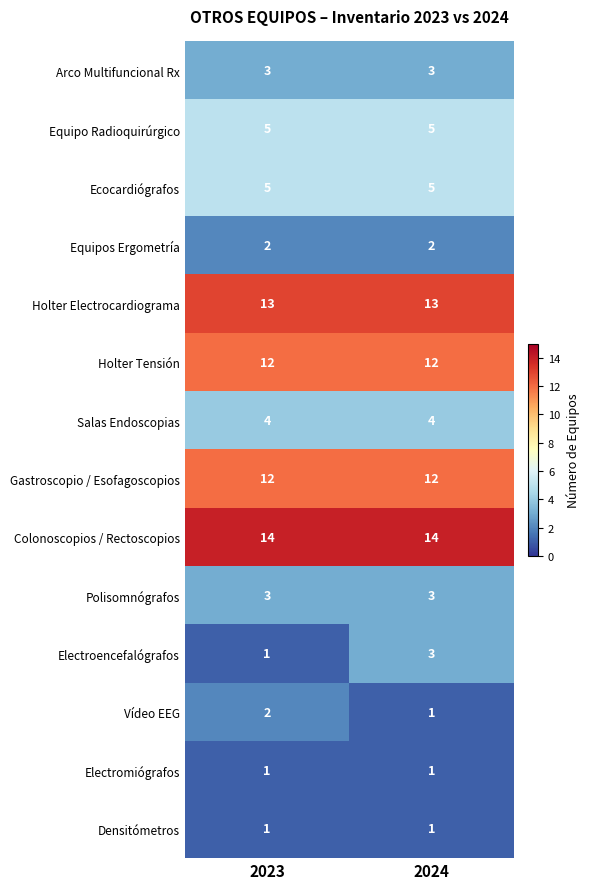

Between 2023 and 2024, which series saw the biggest shift?

Electroencefalógrafos